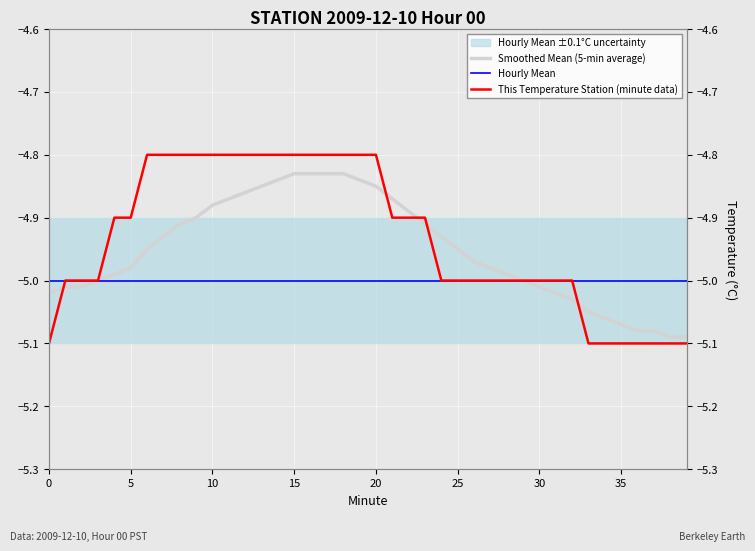

Count the number of categories in the chart.

40